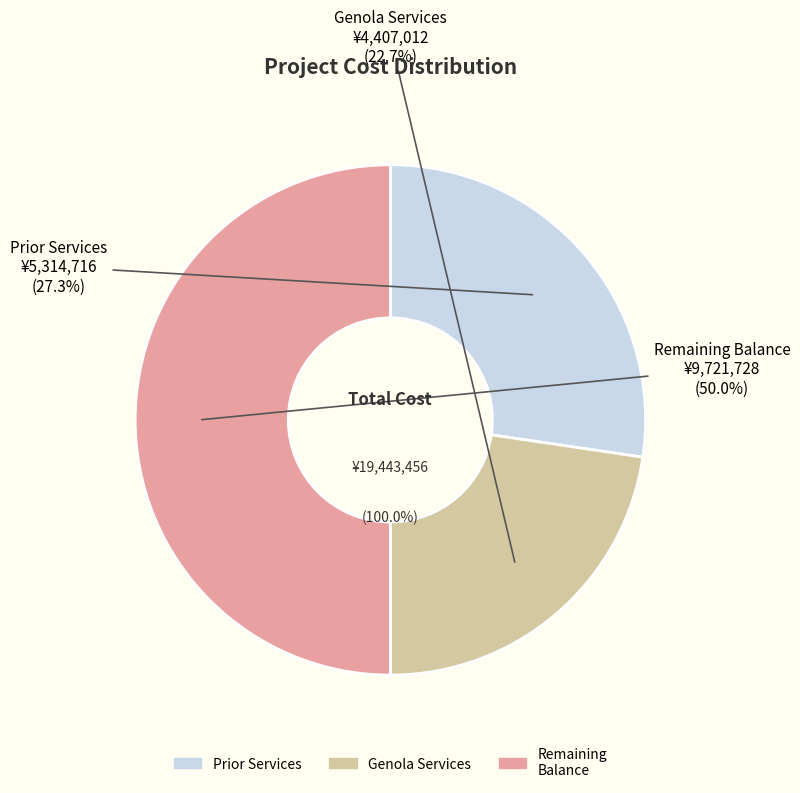

Does Cumulative Plant Balances 2024 represent more than half of the total?

No